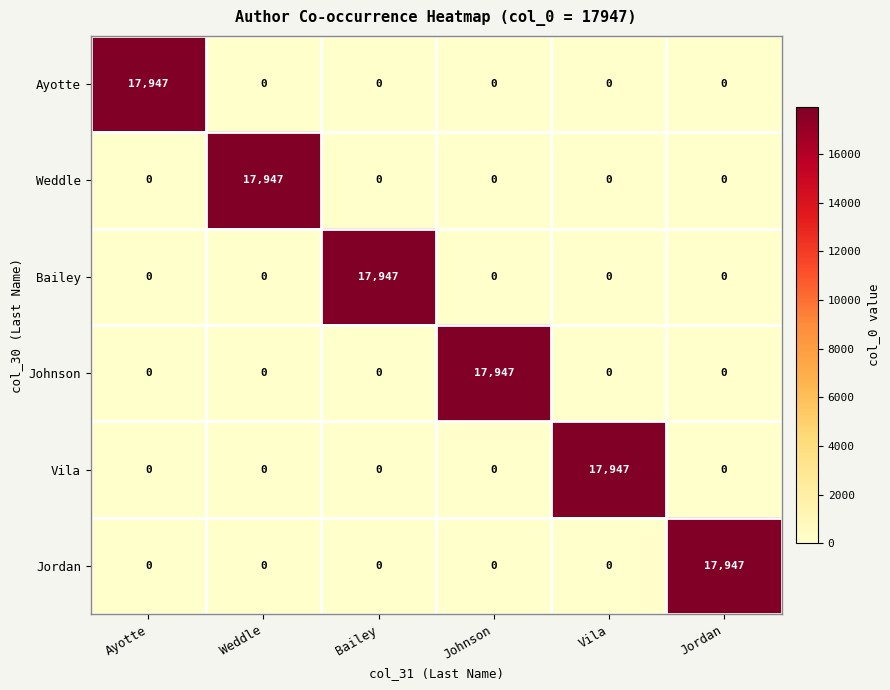

What is the maximum value for Johnson?

17947